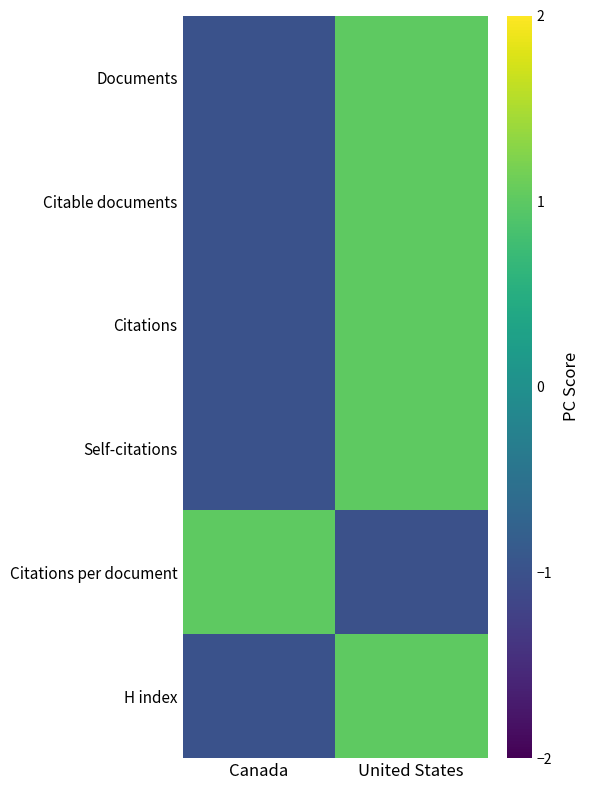

At which category is the sum across all series the highest?

United States